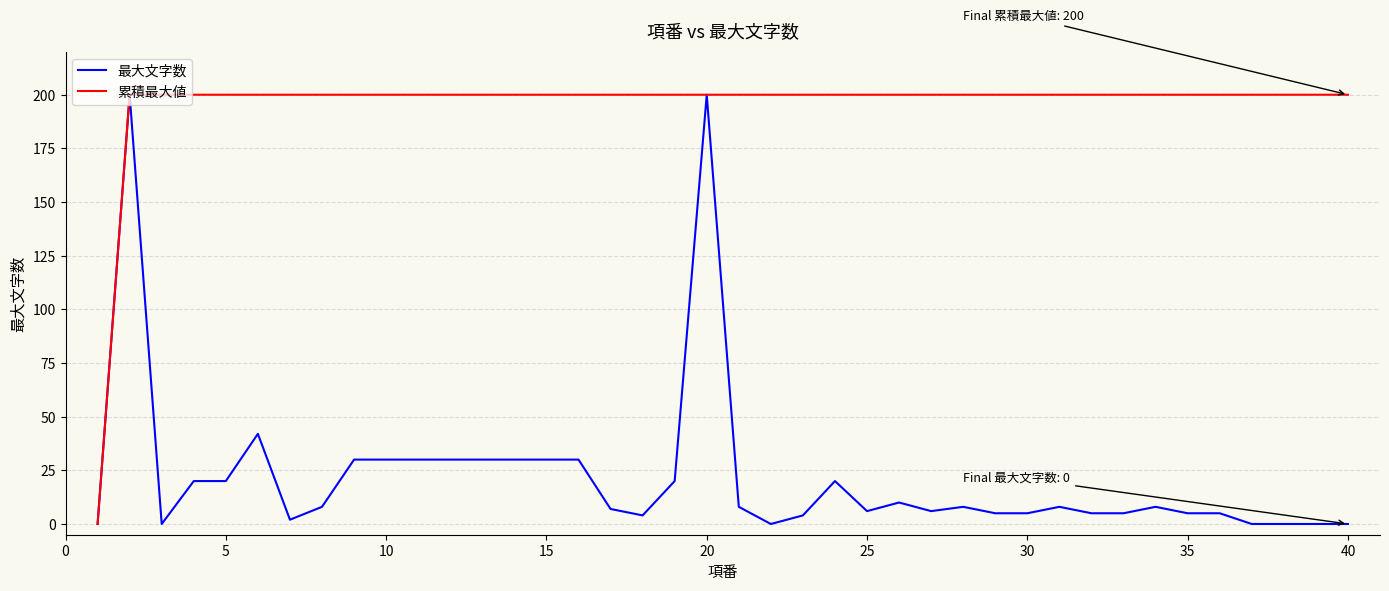

What is the maximum value shown in the chart?

200